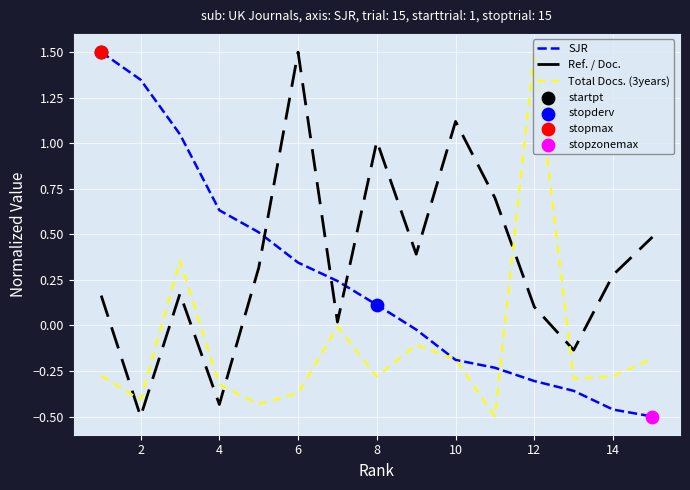

What is the greatest value displayed?

1.5